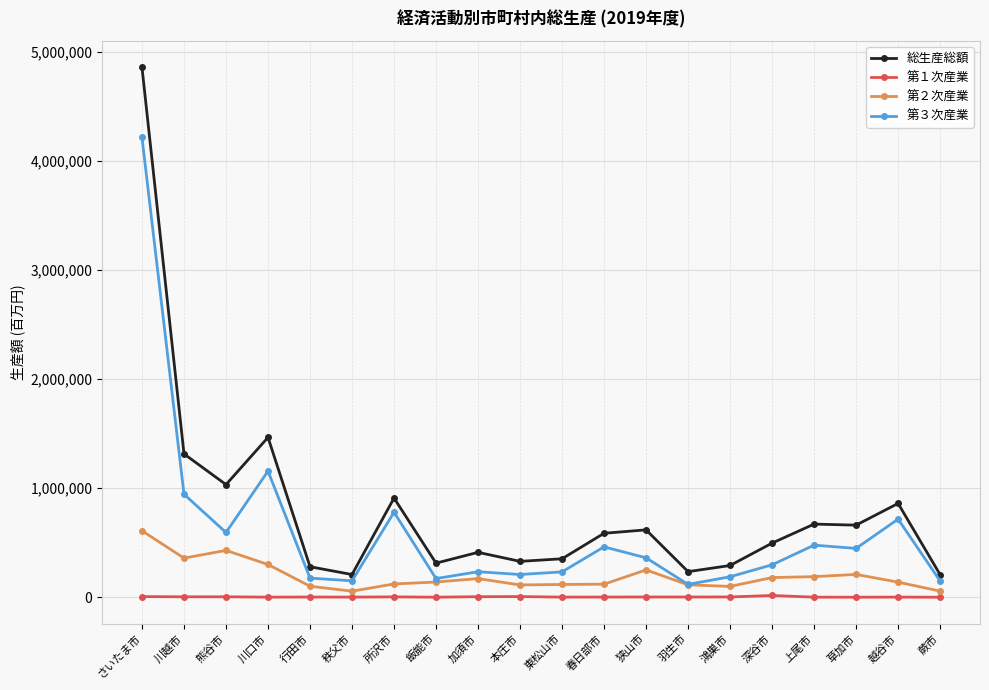

True or false: 第３次産業 and 総生産総額 cross at least once.

False